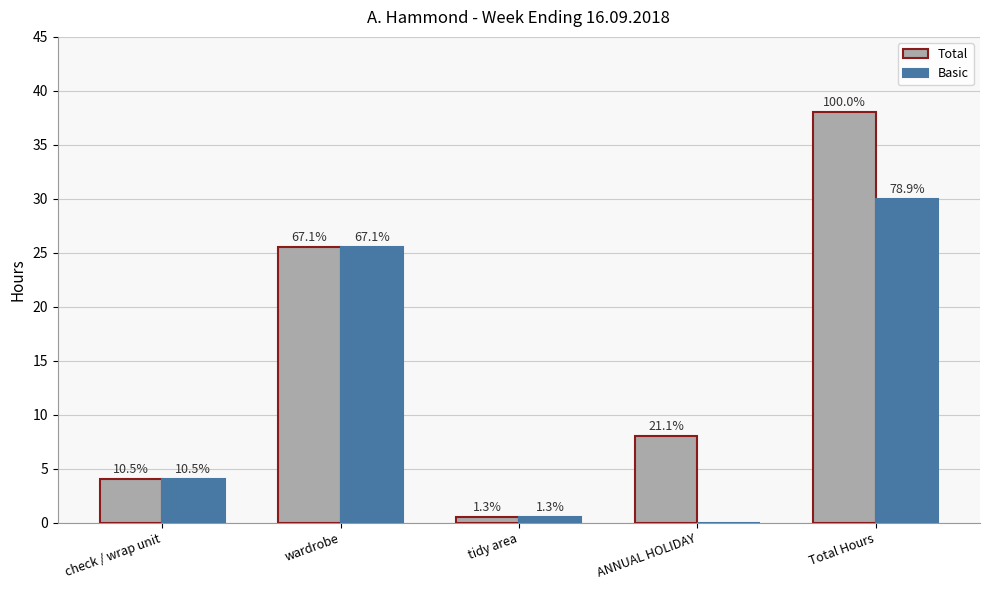

What are all the series names shown in the legend?

Total, Basic